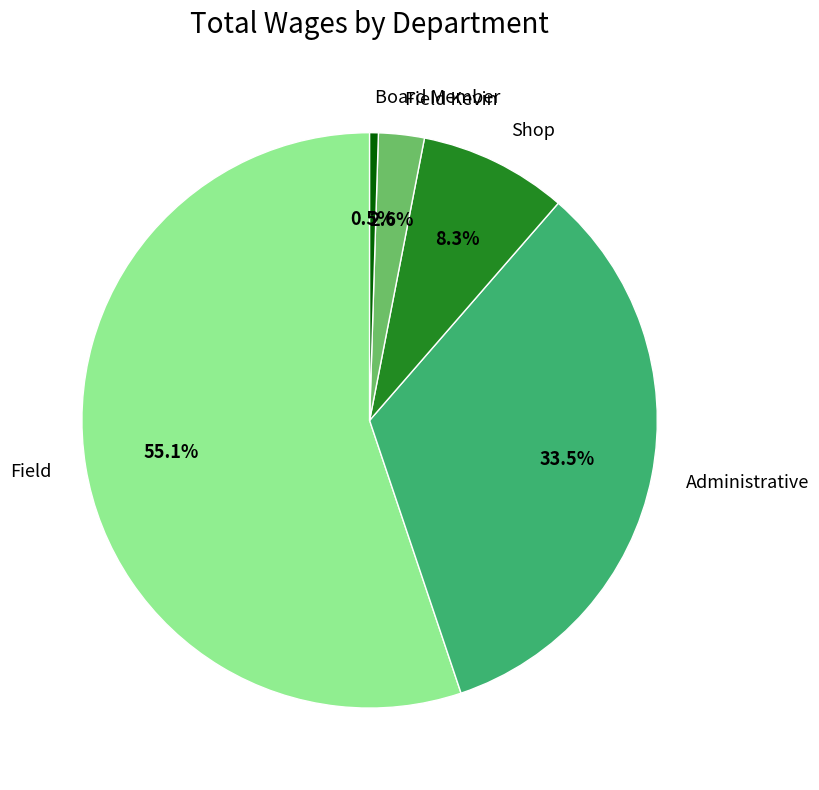

Which slice is the smallest?

Board Member